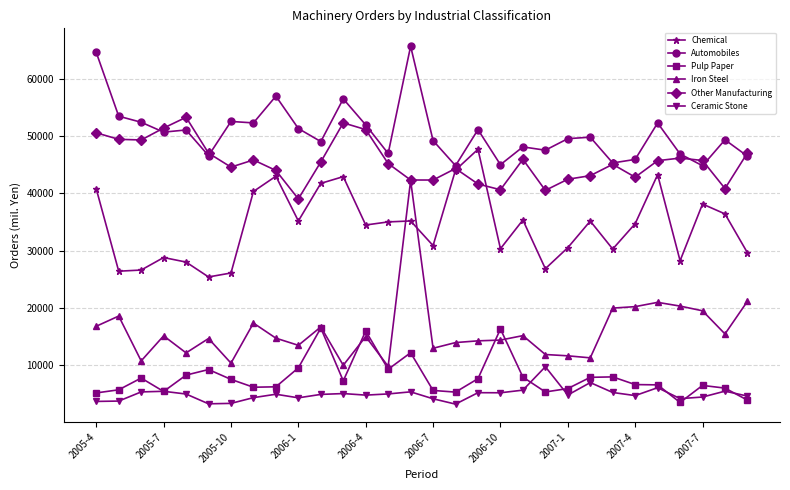

Rank the series by their maximum value, from lowest to highest.

Ceramic Stone, Pulp Paper, Iron Steel, Chemical, Other Manufacturing, Automobiles